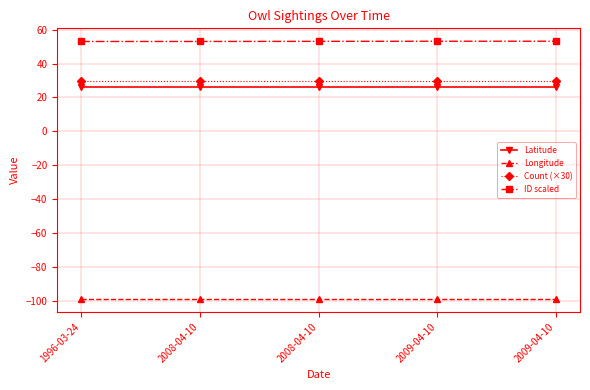

True or false: Latitude has more than 1 interior local peaks.

False